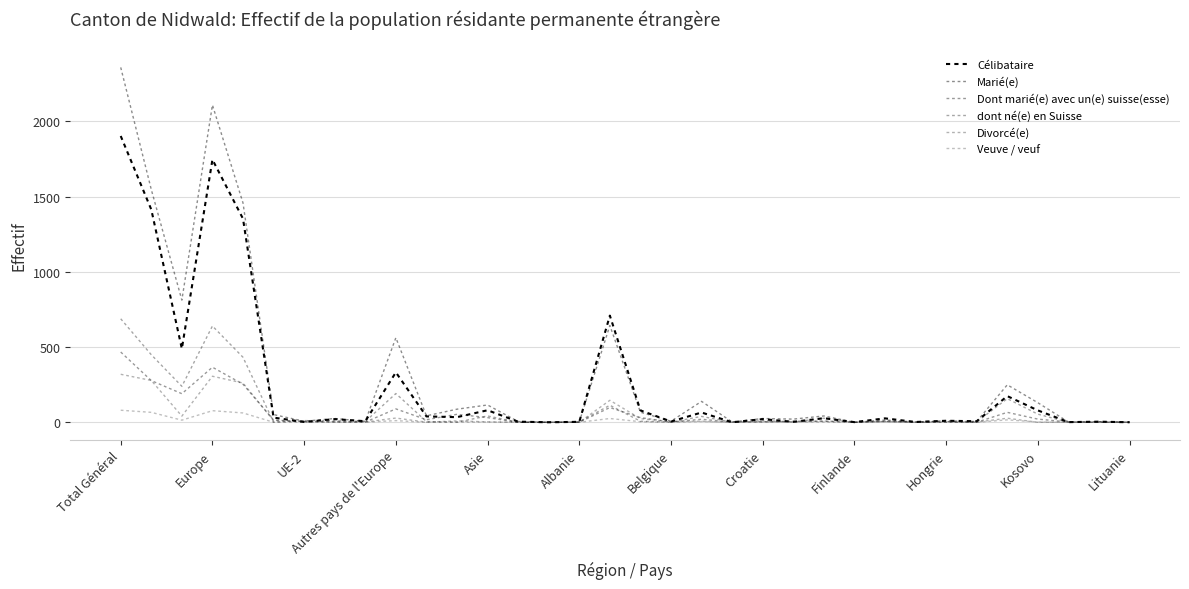

True or false: Dont marié(e) avec un(e) suisse(esse) has more than 2 interior local peaks.

True